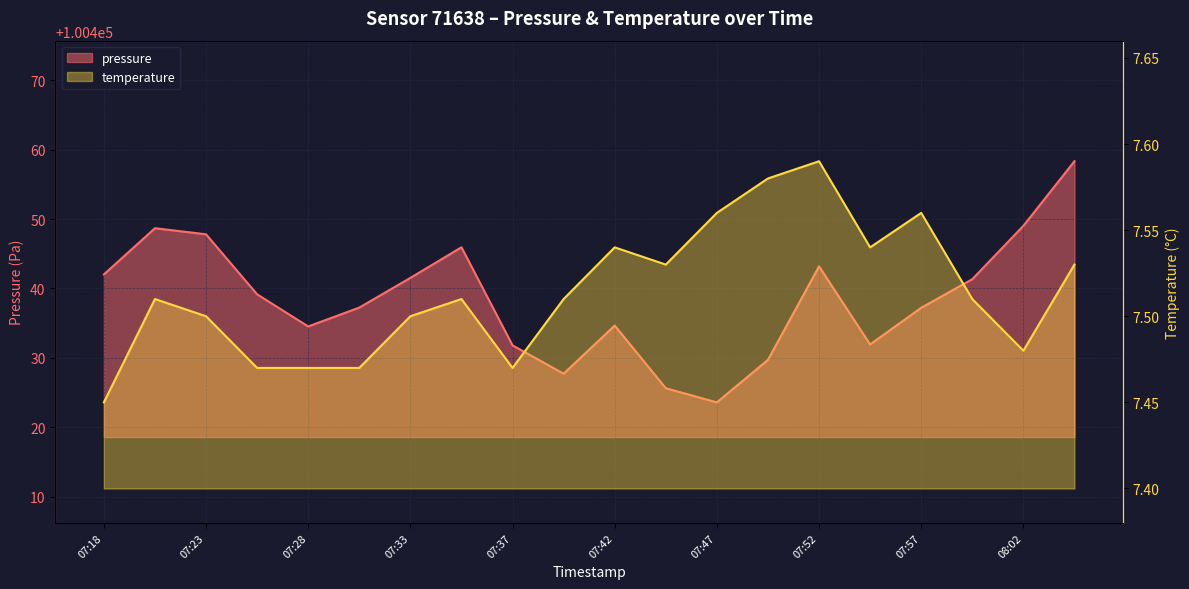

At which category does pressure reach its first local peak?

07:20